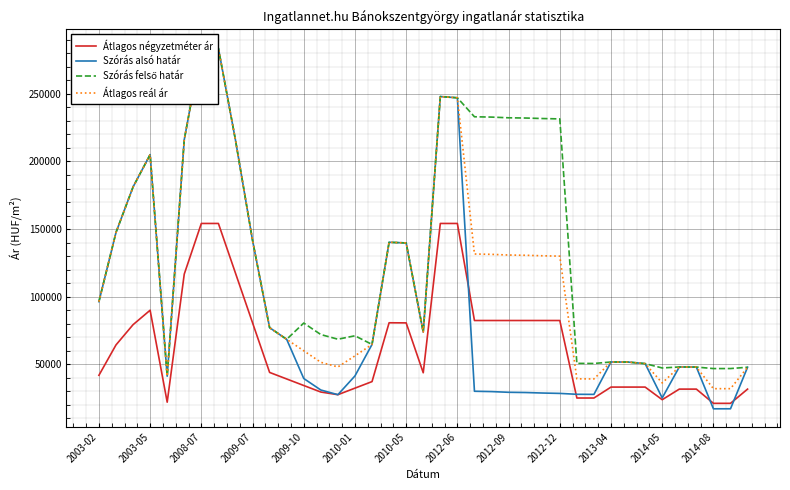

What is the value of the Átlagos négyzetméter ár point at the 5th from the left?

22000